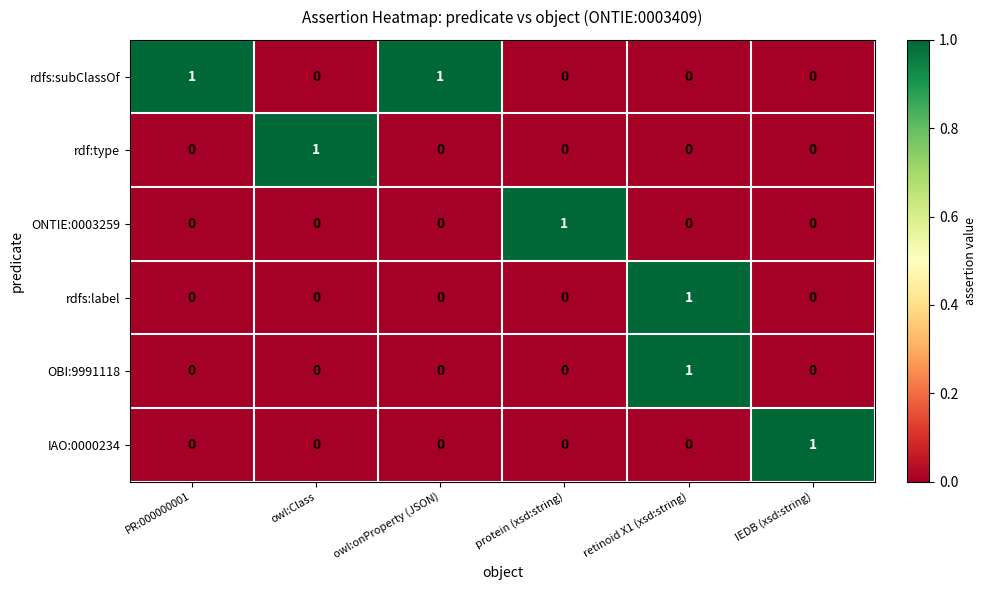

At how many categories does at least one series exceed 0?

6